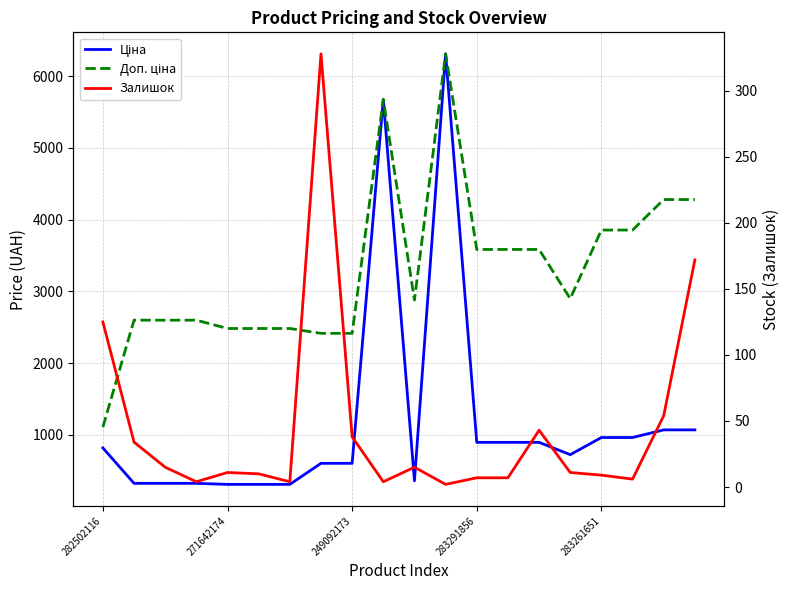

At which label does Ціна first exceed 818?

282502116